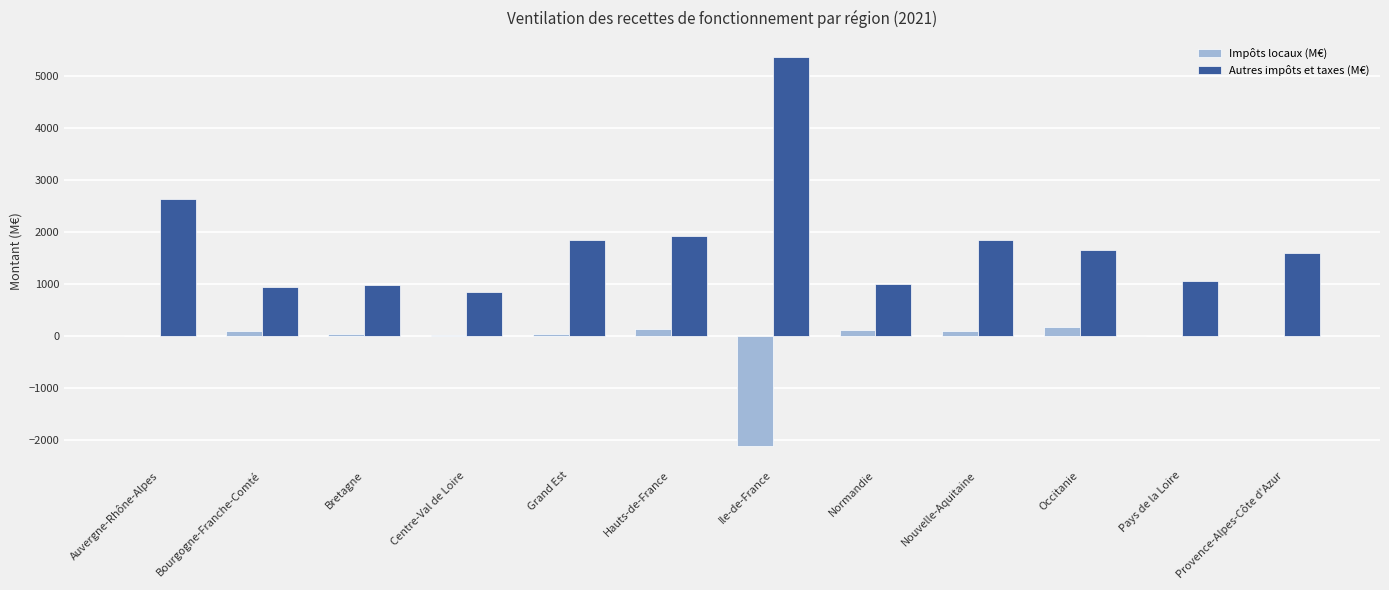

Is it true that Autres impôts et taxes (M€) equals 3653.7 at Auvergne-Rhône-Alpes?

False